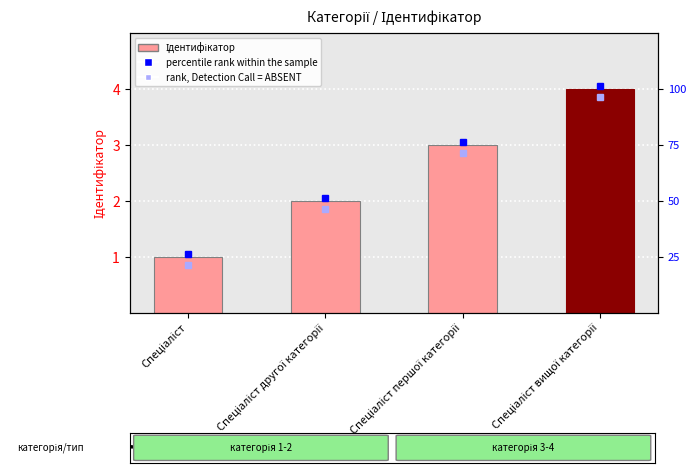

What is the sum of all values?

10